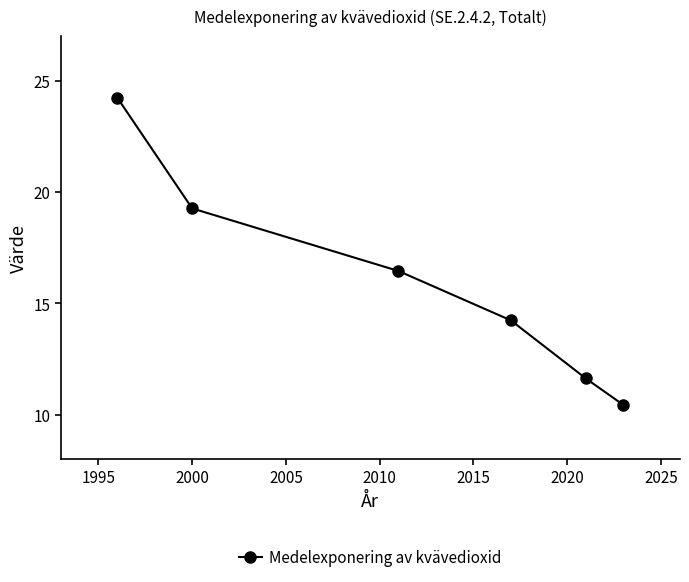

What is the value of the 6th point from the left?

10.4